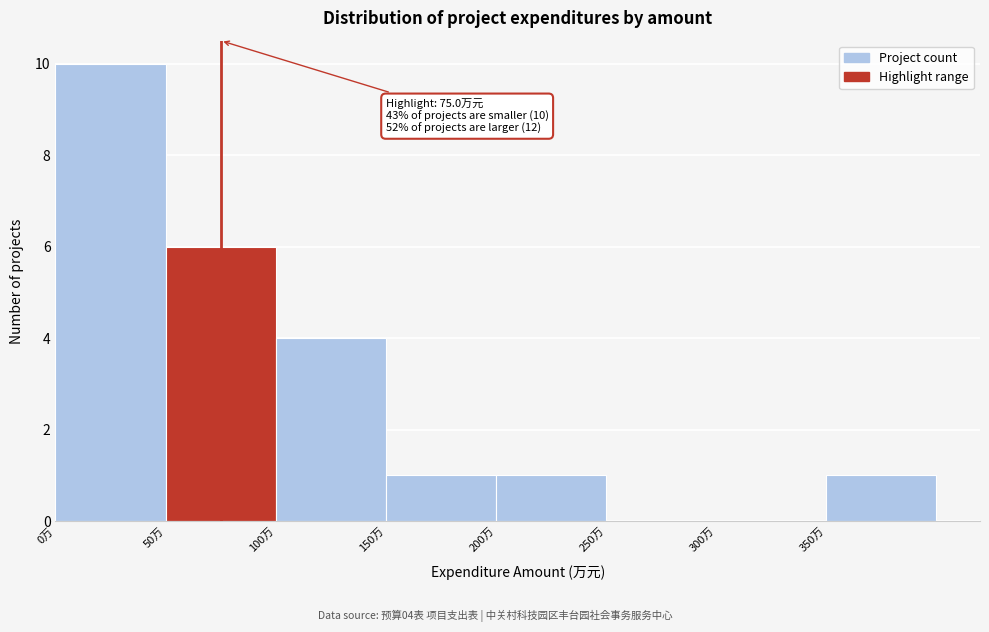

Which range on the x-axis has the tallest bar?

0 to 50